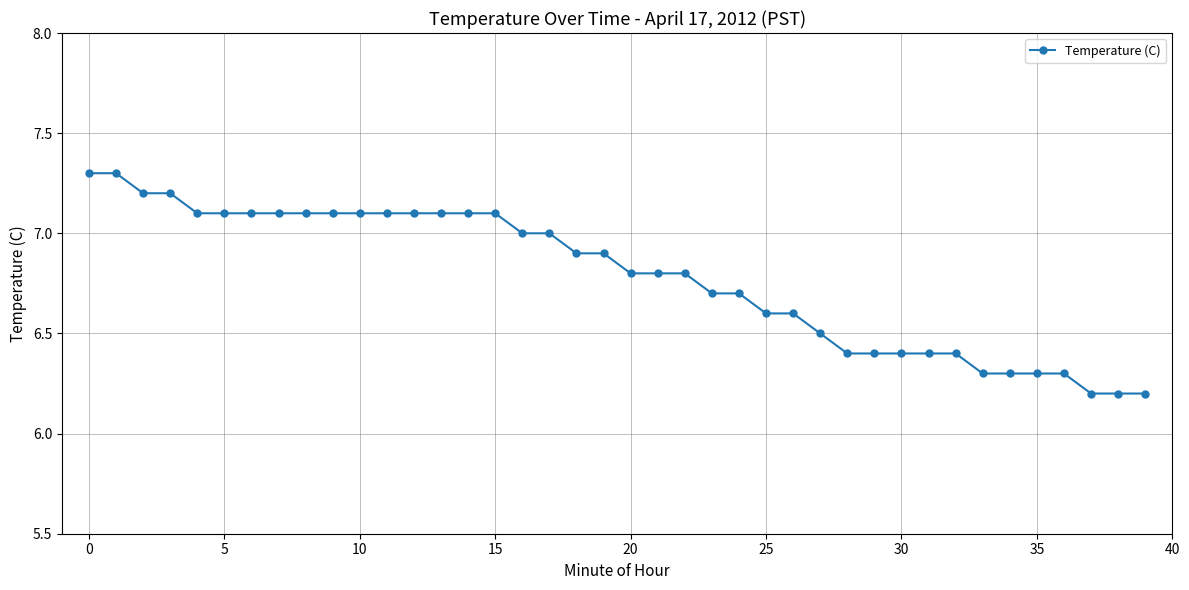

What is the difference between the maximum and minimum values?

1.1